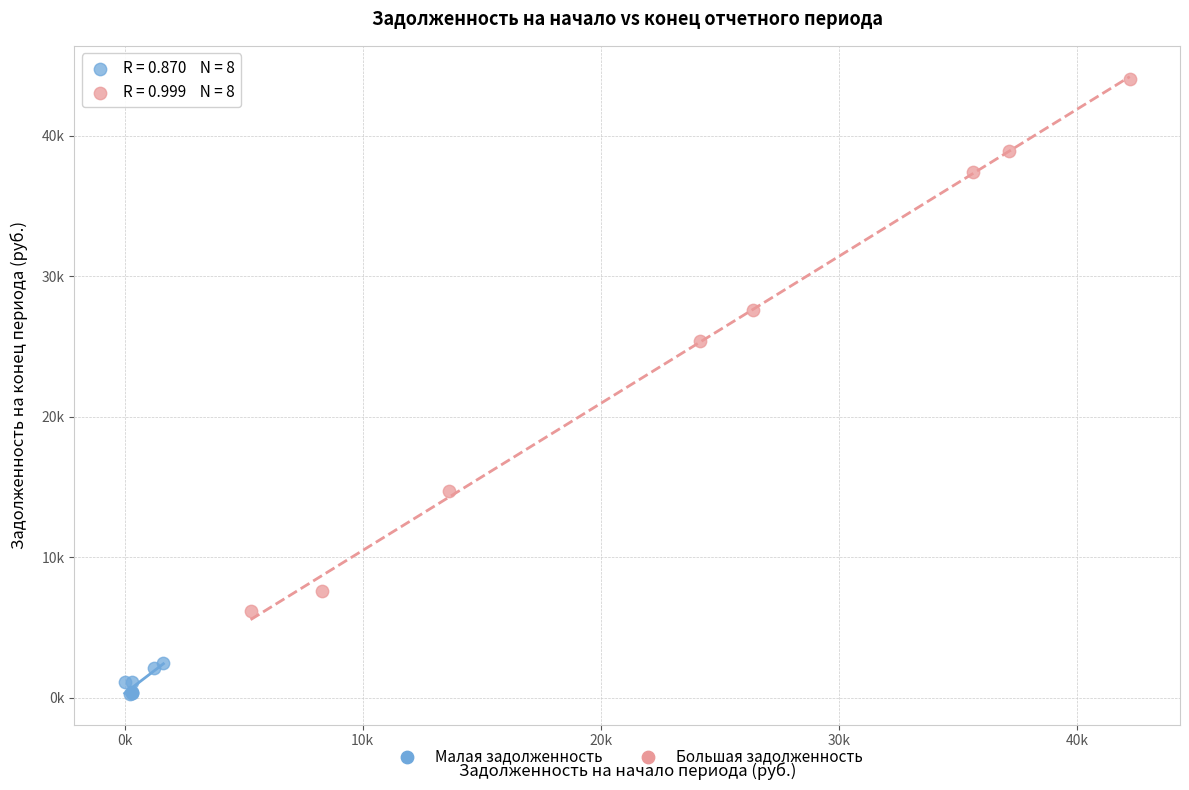

Which series contains the lowest Y value?

Малая задолженность